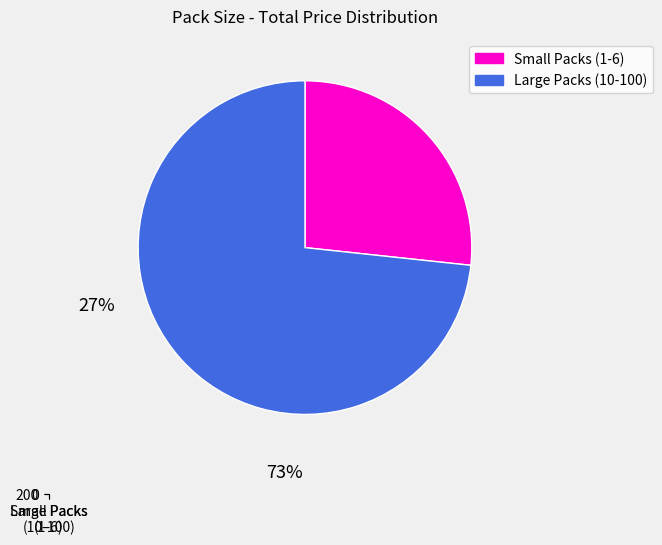

How many segments does this pie chart have?

2